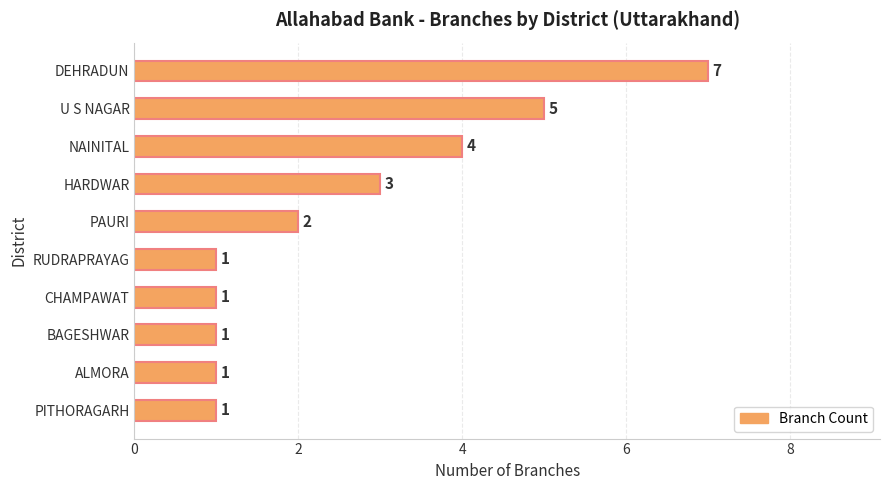

Are the bars horizontal?

Yes